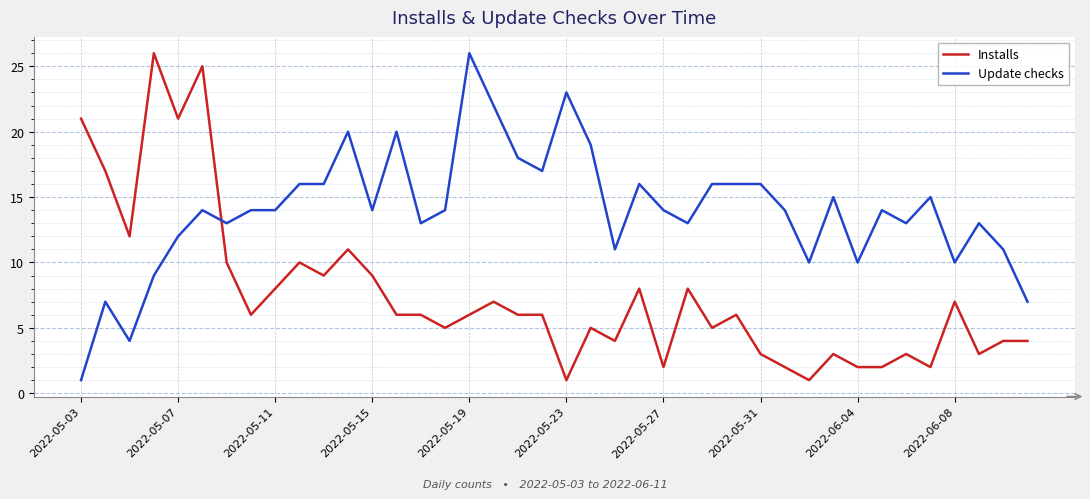

List the series in order of their overall mean, highest first.

Update checks, Installs